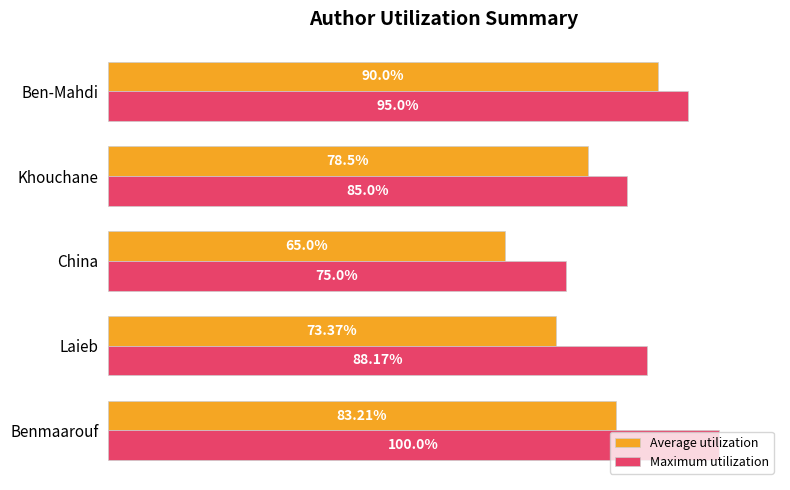

Which series changed the most between Laieb and Ben-Mahdi?

Average utilization